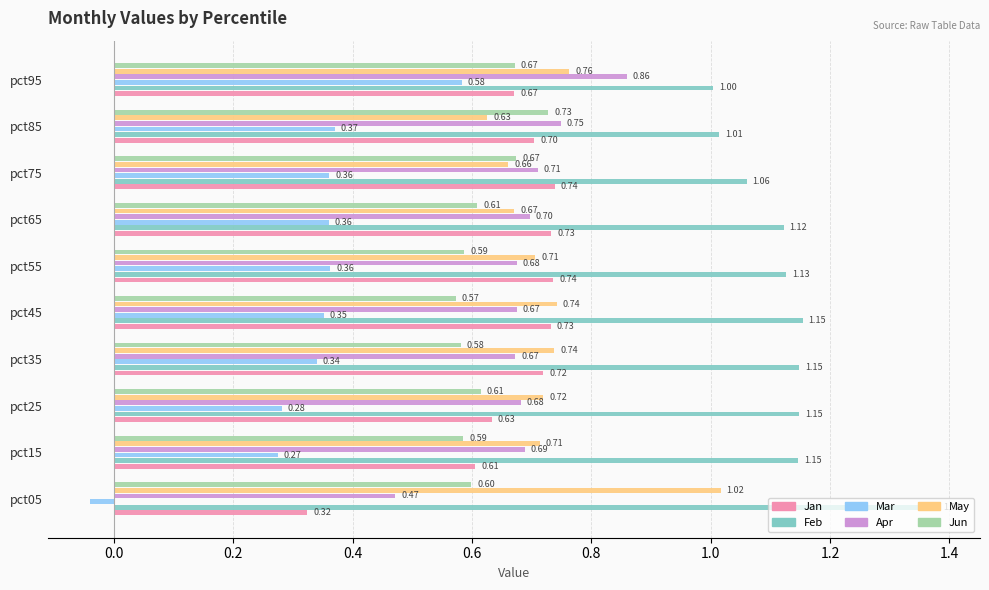

Is the value of Mar at pct65 greater than the value of Feb at pct05?

No